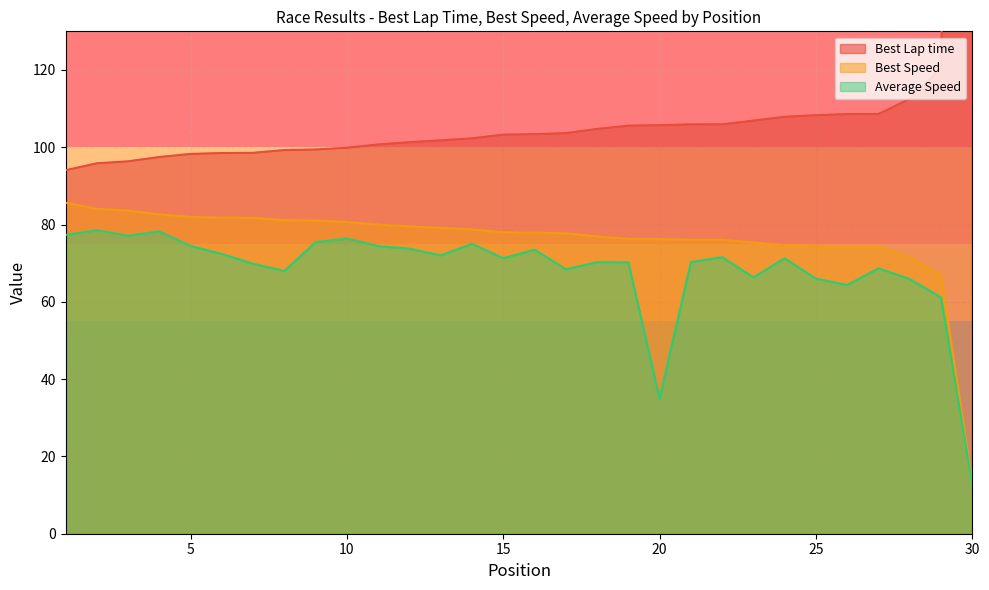

Rank the series at 2 from lowest to highest value.

Average Speed, Best Speed, Best Lap time